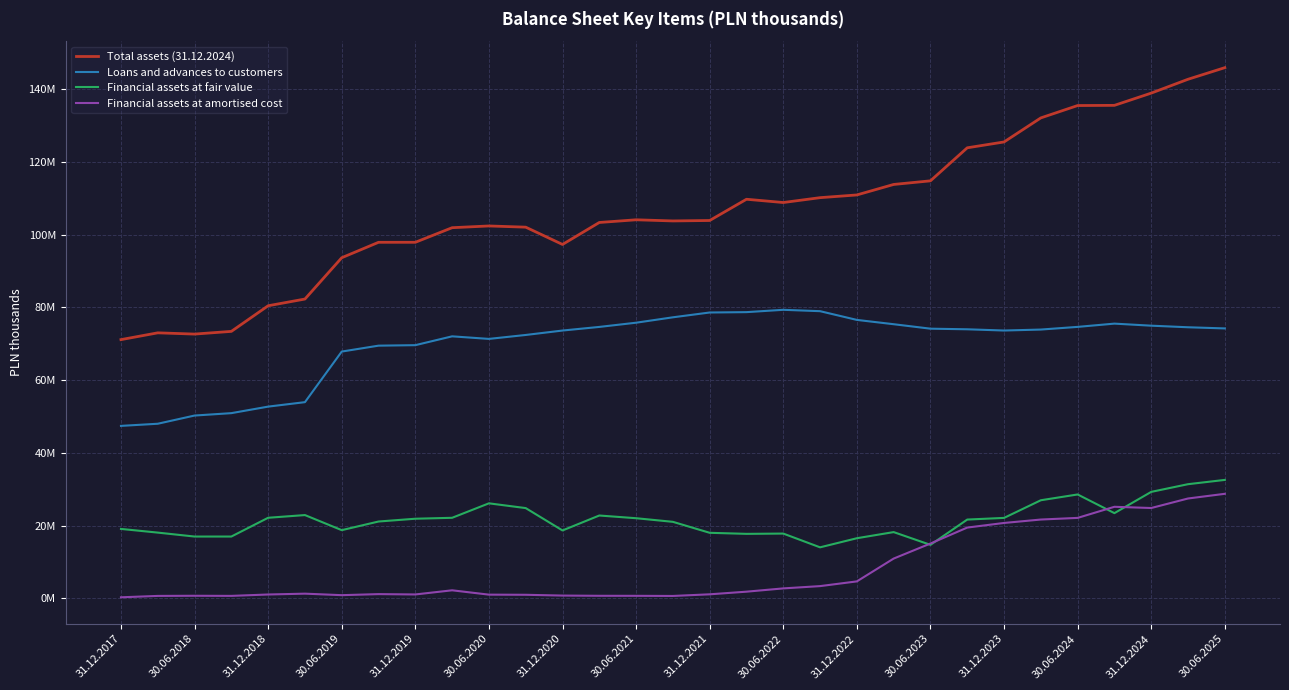

True or false: Loans and advances to customers and Total assets (31.12.2024) cross at least once.

False